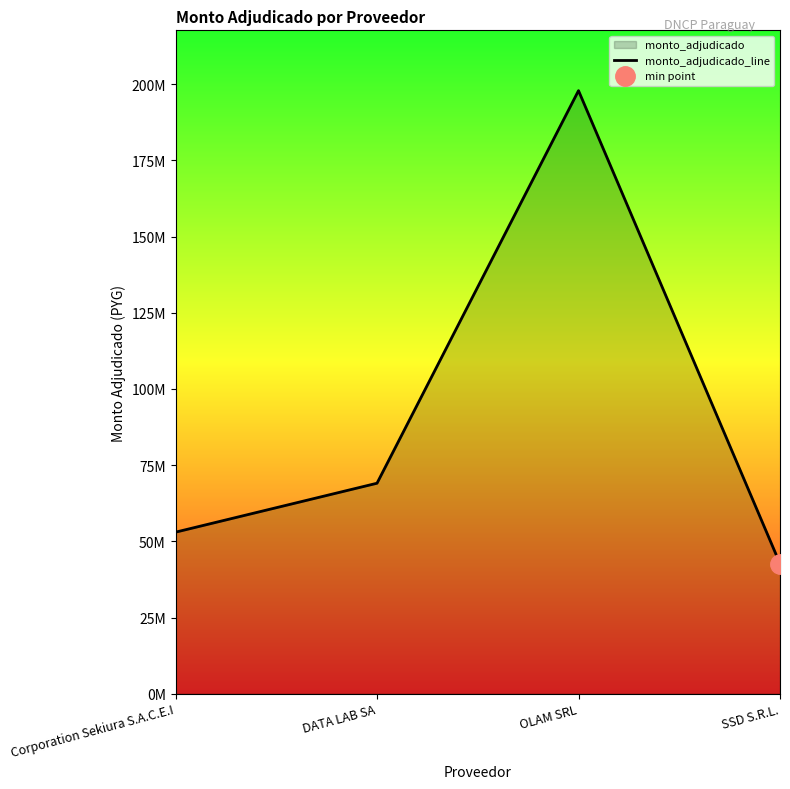

Where is the data nearest to the value 120256125?

DATA LAB SA